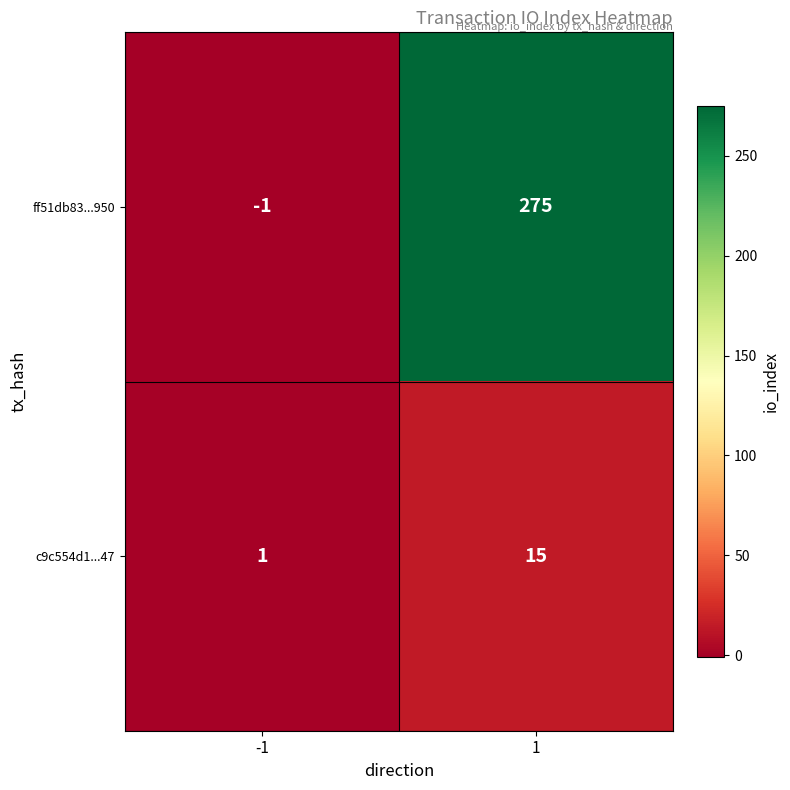

Is it true that c9c554d1...47 equals 15 at 1?

True